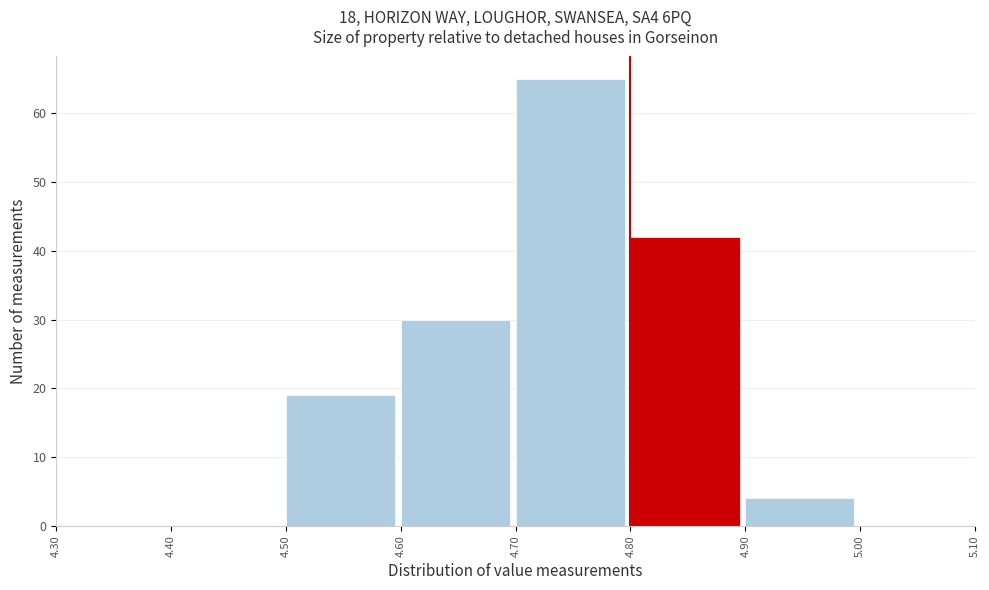

Over which range of the x-axis is the bar tallest?

4.70 to 4.80